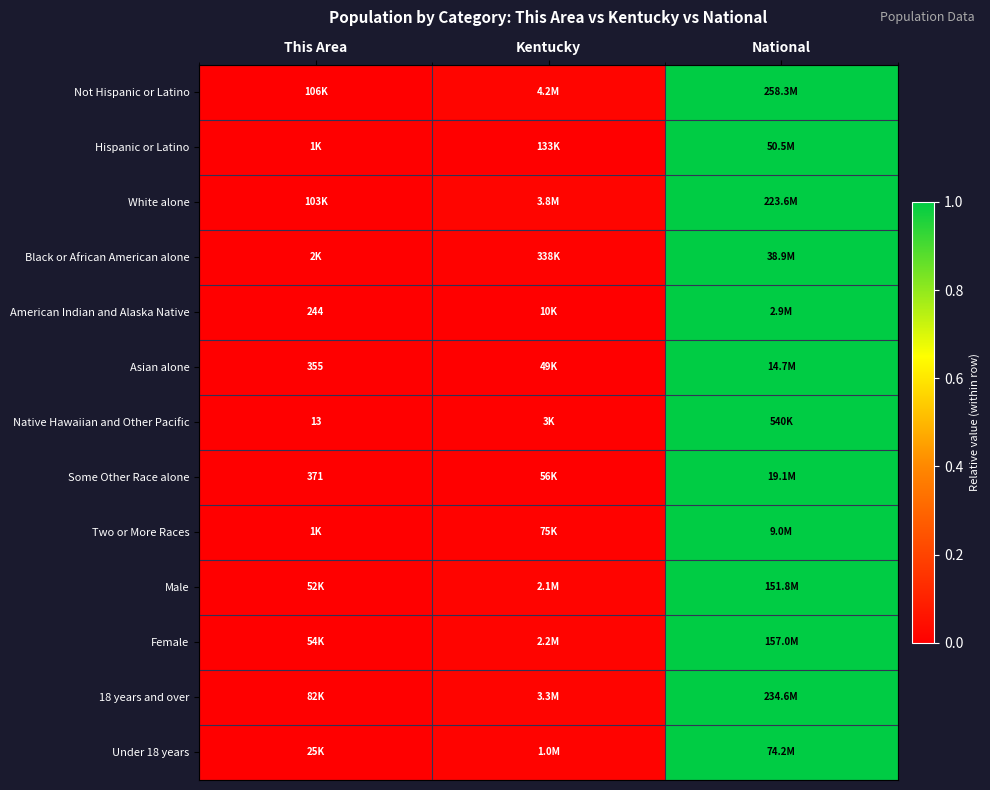

What is the difference between the maximum and minimum values in the Some Other Race alone series?

1.0